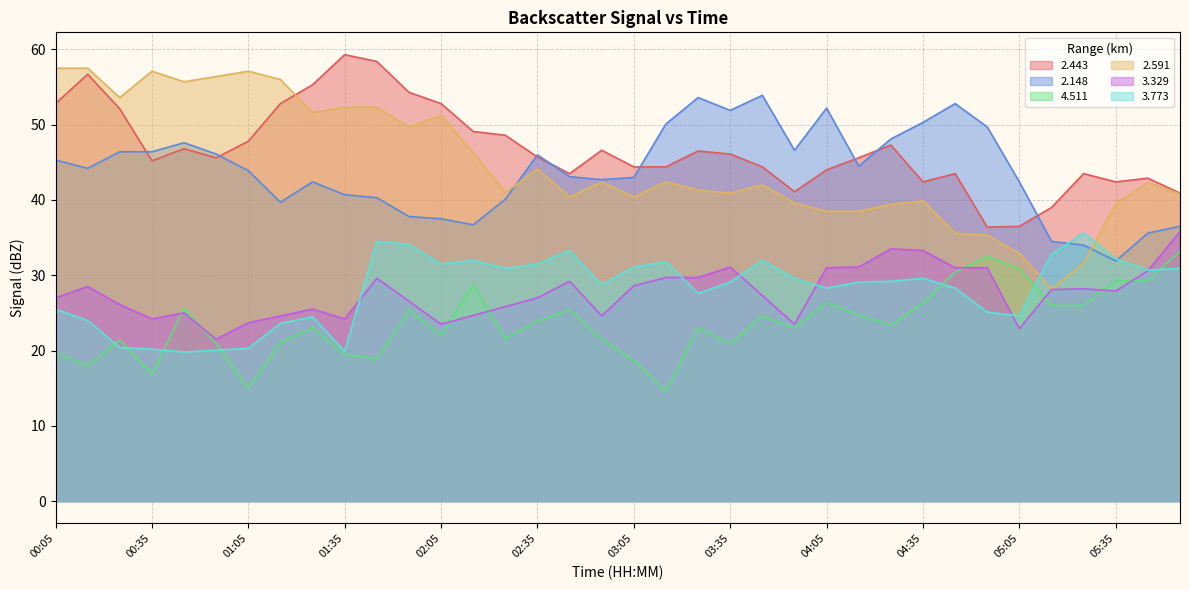

What is the smallest value displayed?

14.6